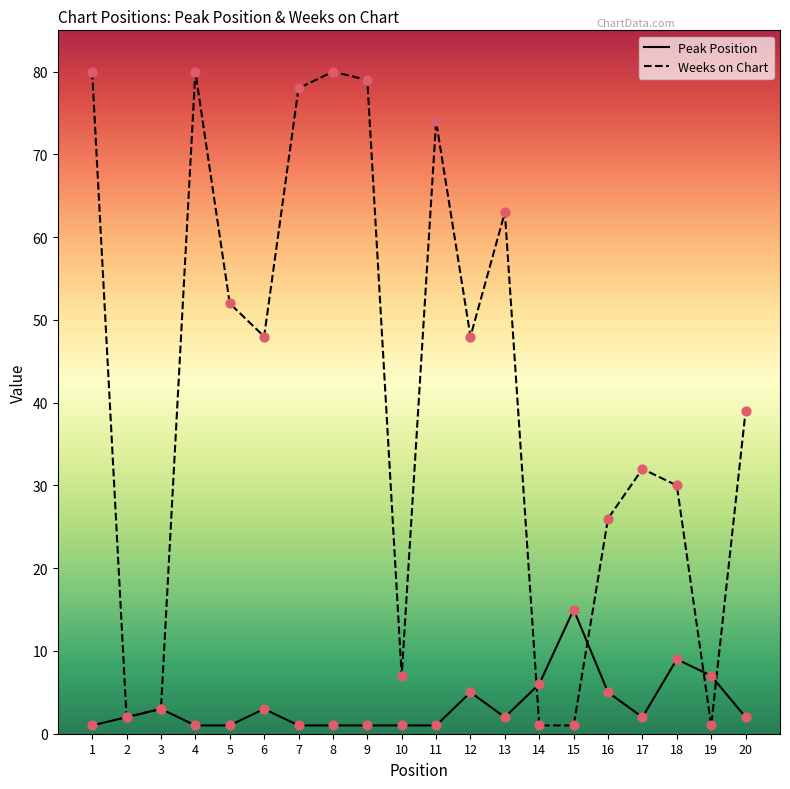

What is the total value across all series at 1?

81